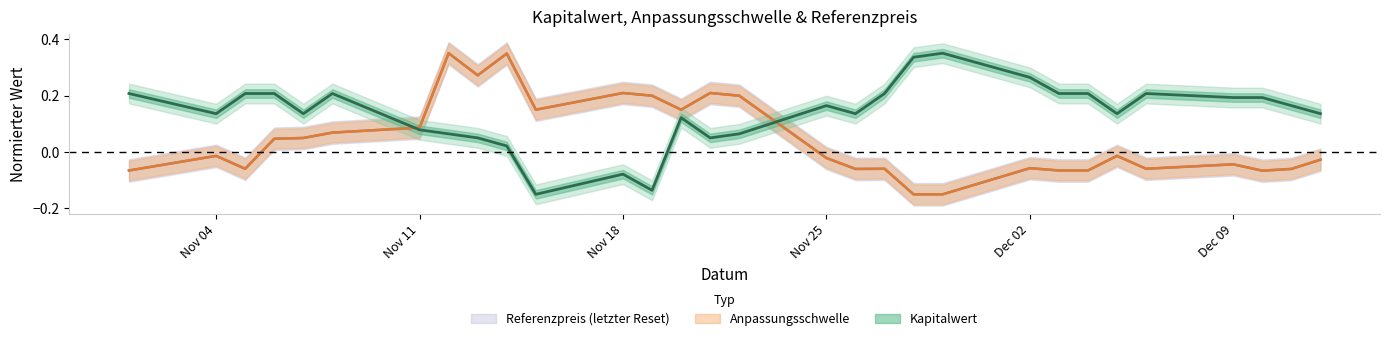

What is the sum of the Anpassungsschwelle values at 2024-11-01 and 2024-11-26?

-0.1